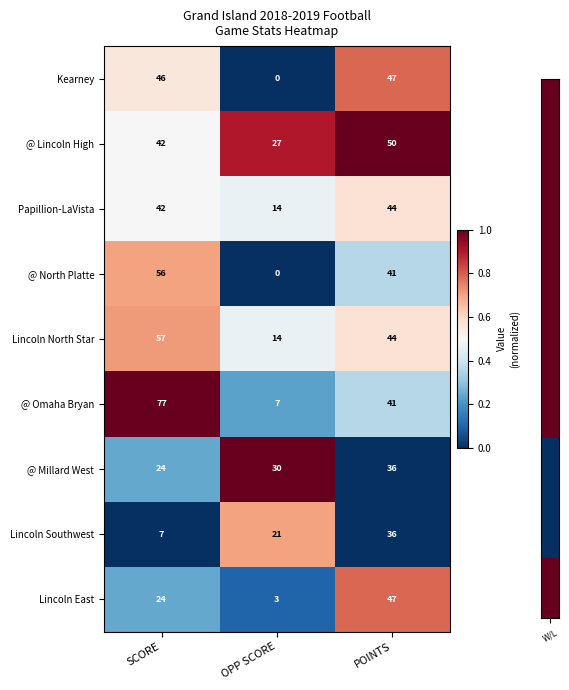

Which series has the largest range (max minus min)?

@ Omaha Bryan